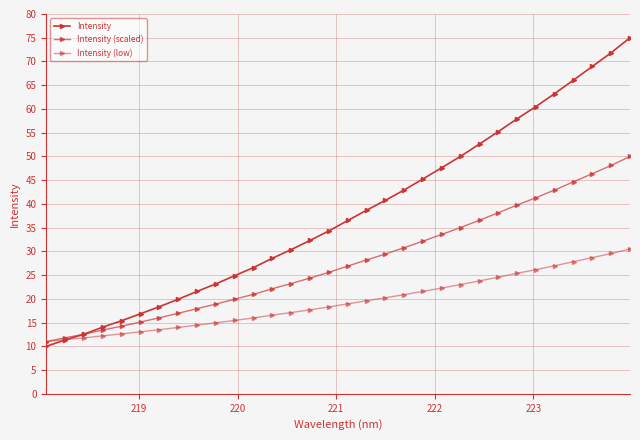

Is this an area chart (filled region under the line)?

No